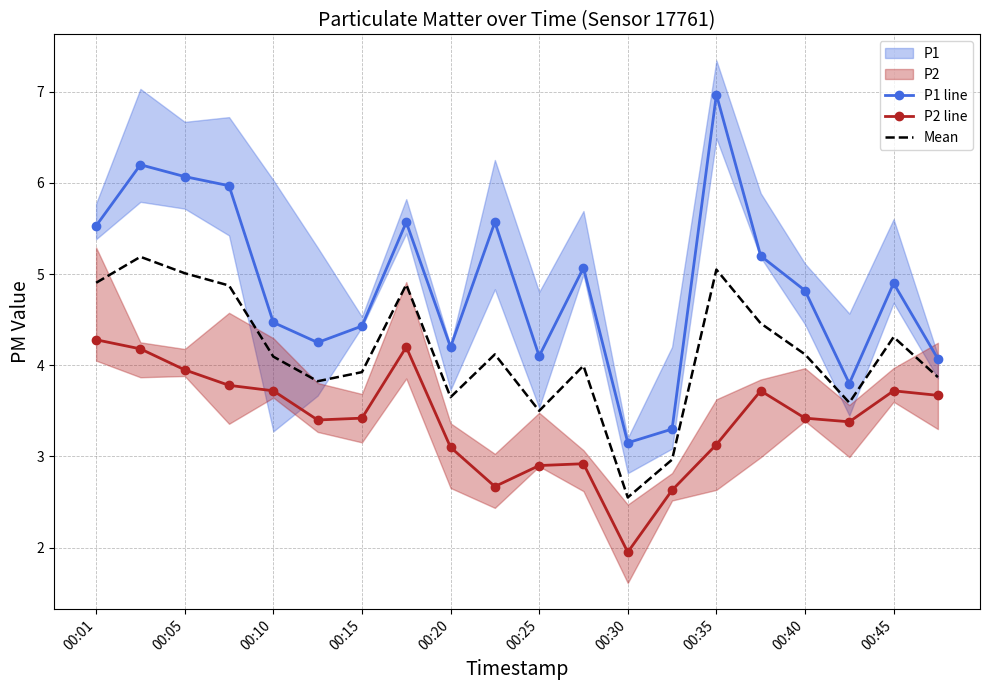

Which series has the largest range (max minus min)?

P1 line